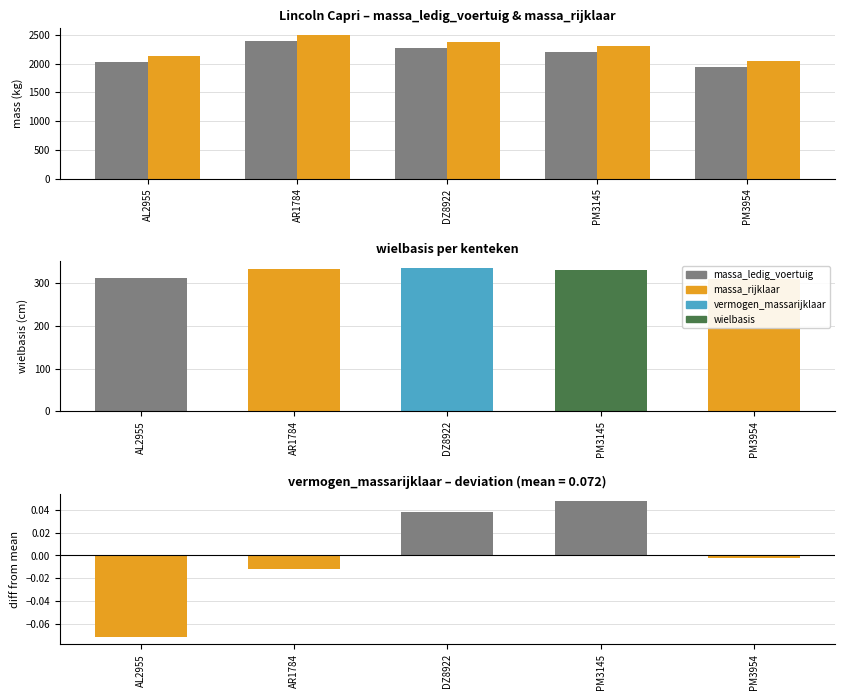

At how many categories does at least one series exceed 2429?

1